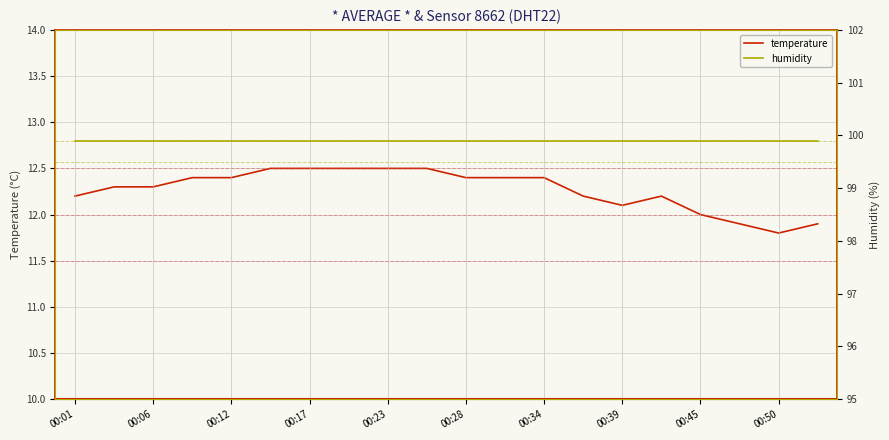

Is it true that temperature equals 12.3 at 00:06?

True